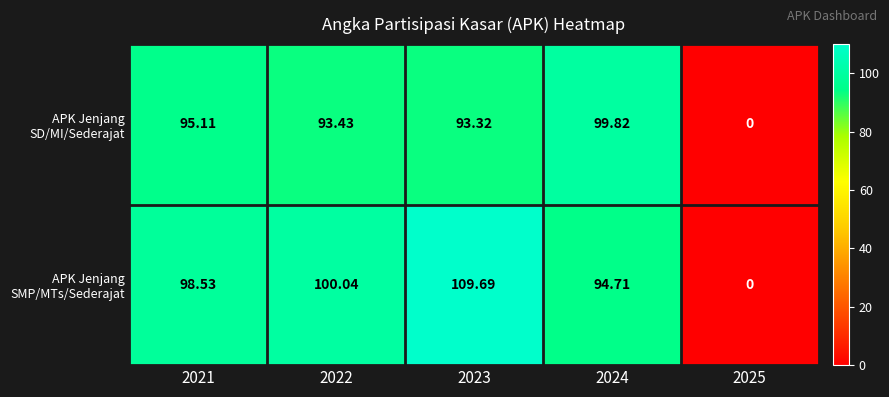

Which series has the widest spread of values?

APK Jenjang SMP/MTs/Sederajat